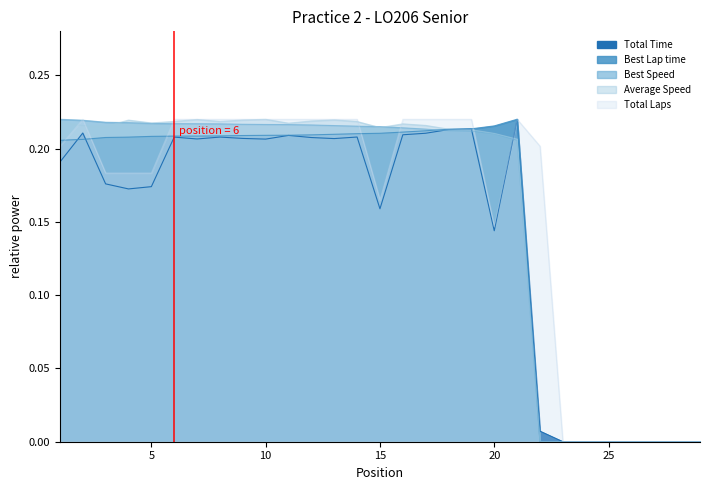

How many lines are shown in the chart?

5